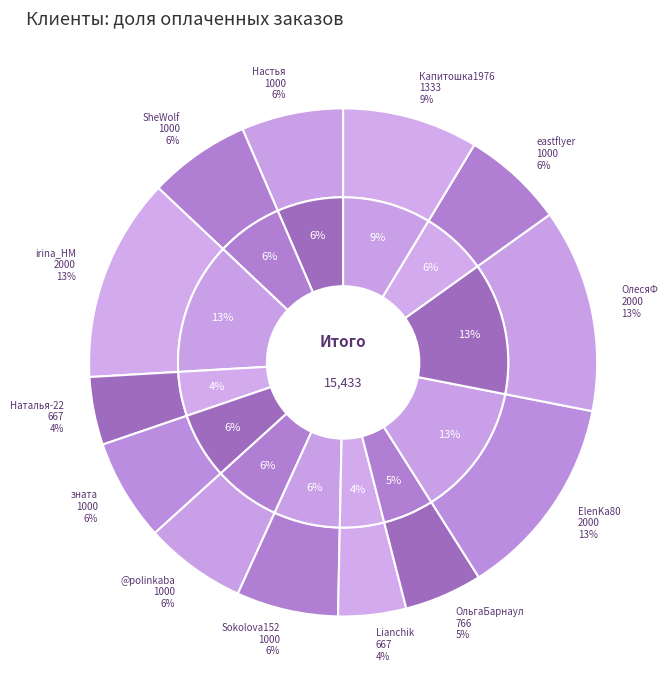

What portion of the pie excludes Максим?

100.0%